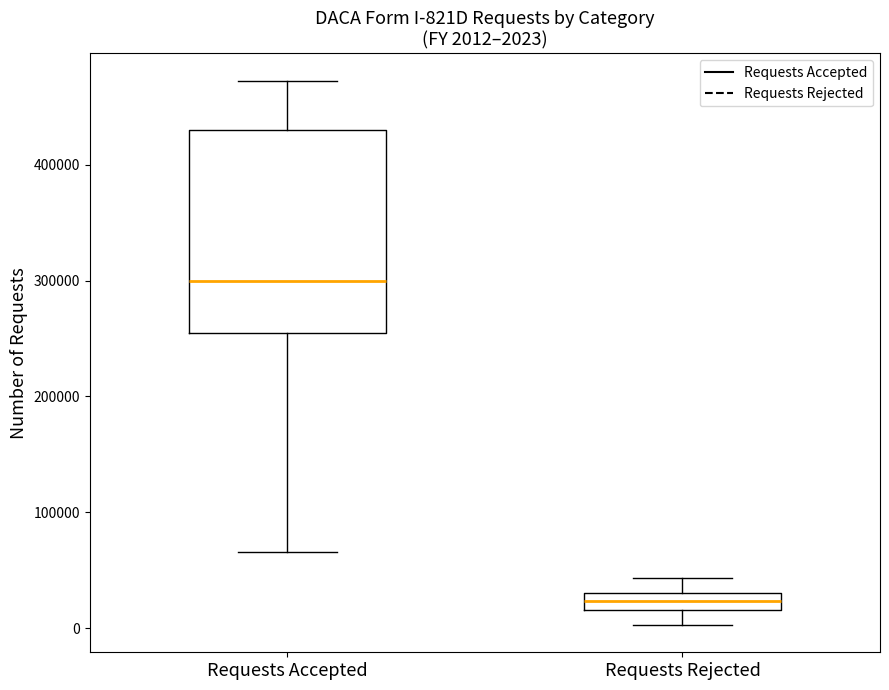

Comparing the boxes themselves (not the whiskers), which one is the tallest?

Requests Accepted